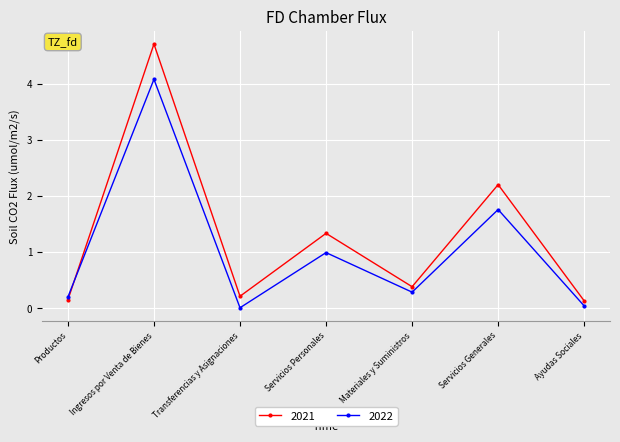

At which category is the sum across all series the highest?

Ingresos por Venta de Bienes